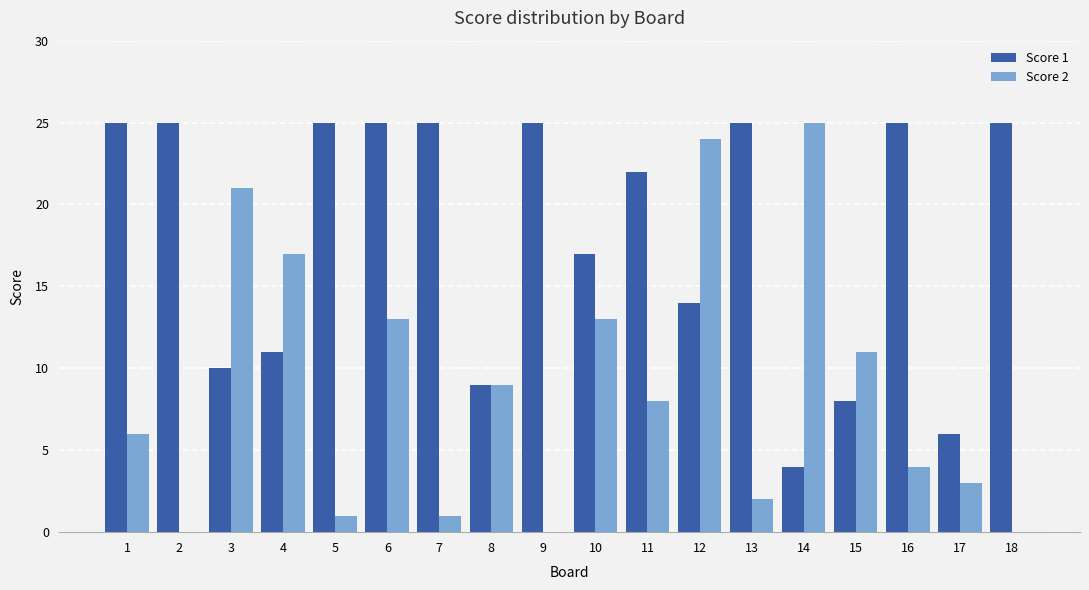

Which series changed the most between 5 and 11?

Score 2